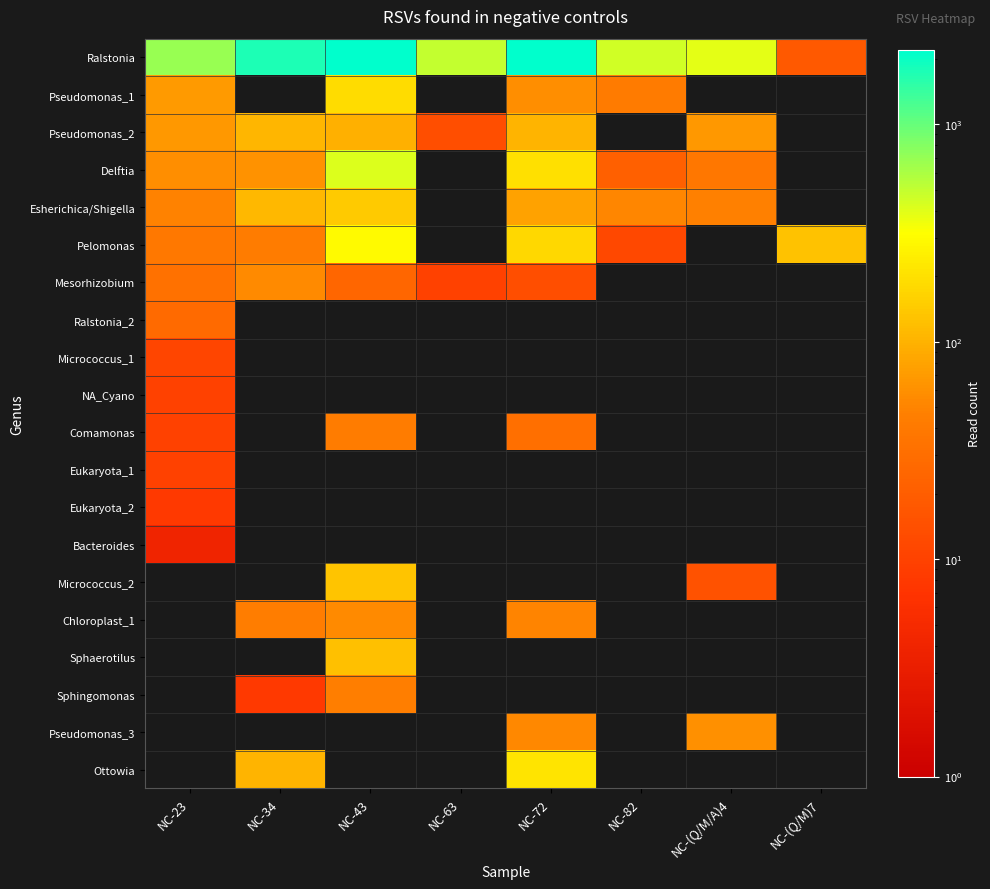

At which category is the sum across all series the highest?

NC-43